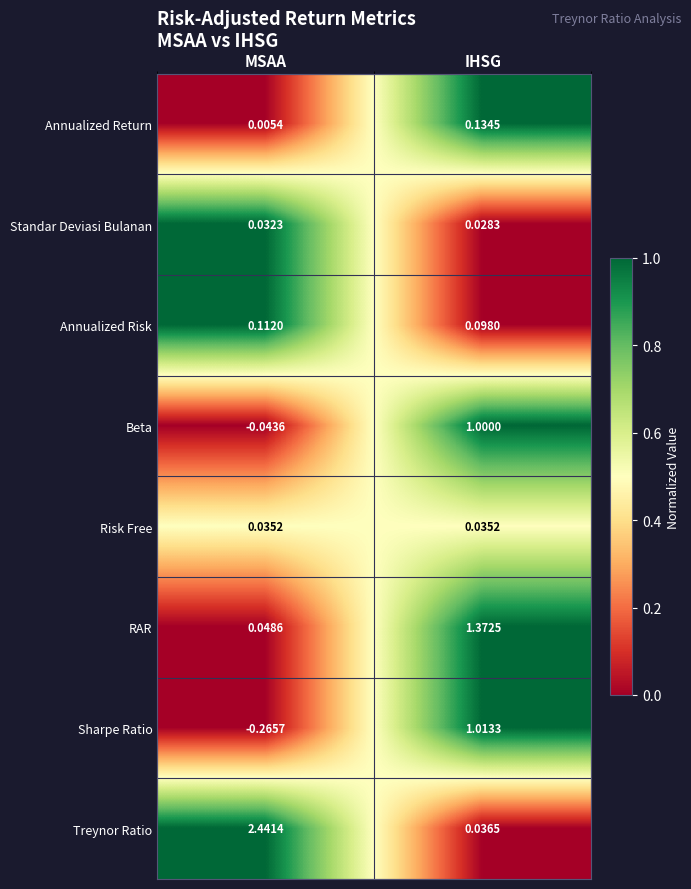

Rank the series at MSAA from highest to lowest value.

Treynor Ratio, Annualized Risk, RAR, Risk Free, Standar Deviasi Bulanan, Annualized Return, Beta, Sharpe Ratio